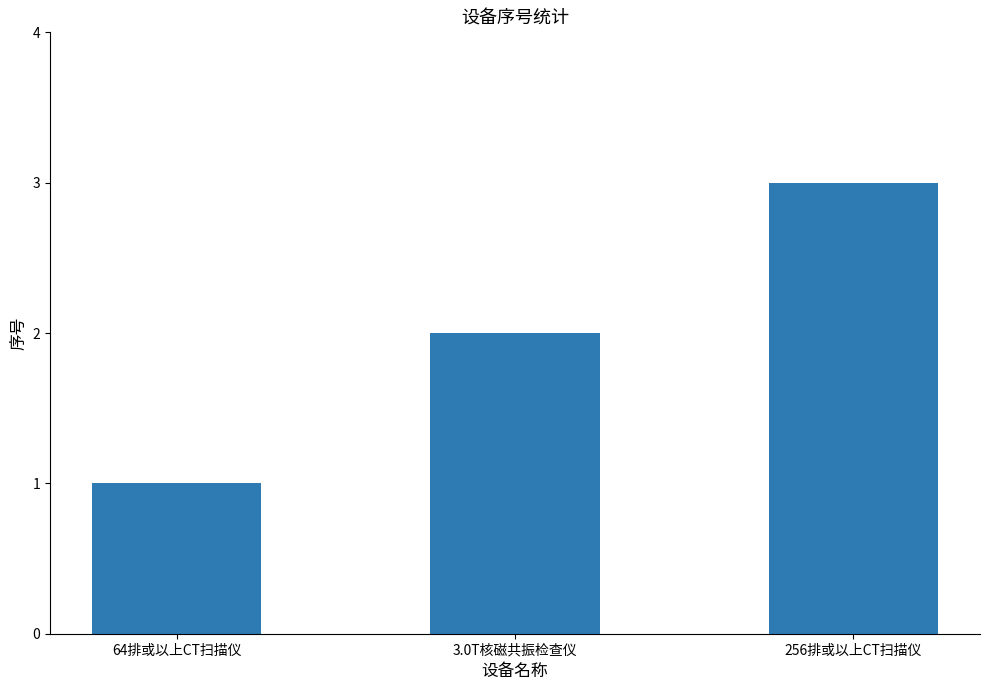

What is the sum of all values?

6